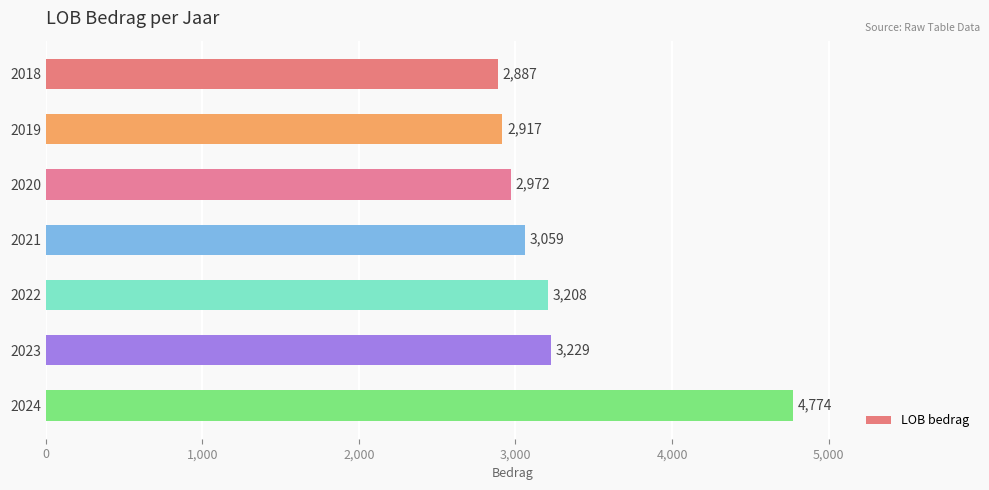

List the labels in order of value, smallest first.

2018, 2019, 2020, 2021, 2022, 2023, 2024